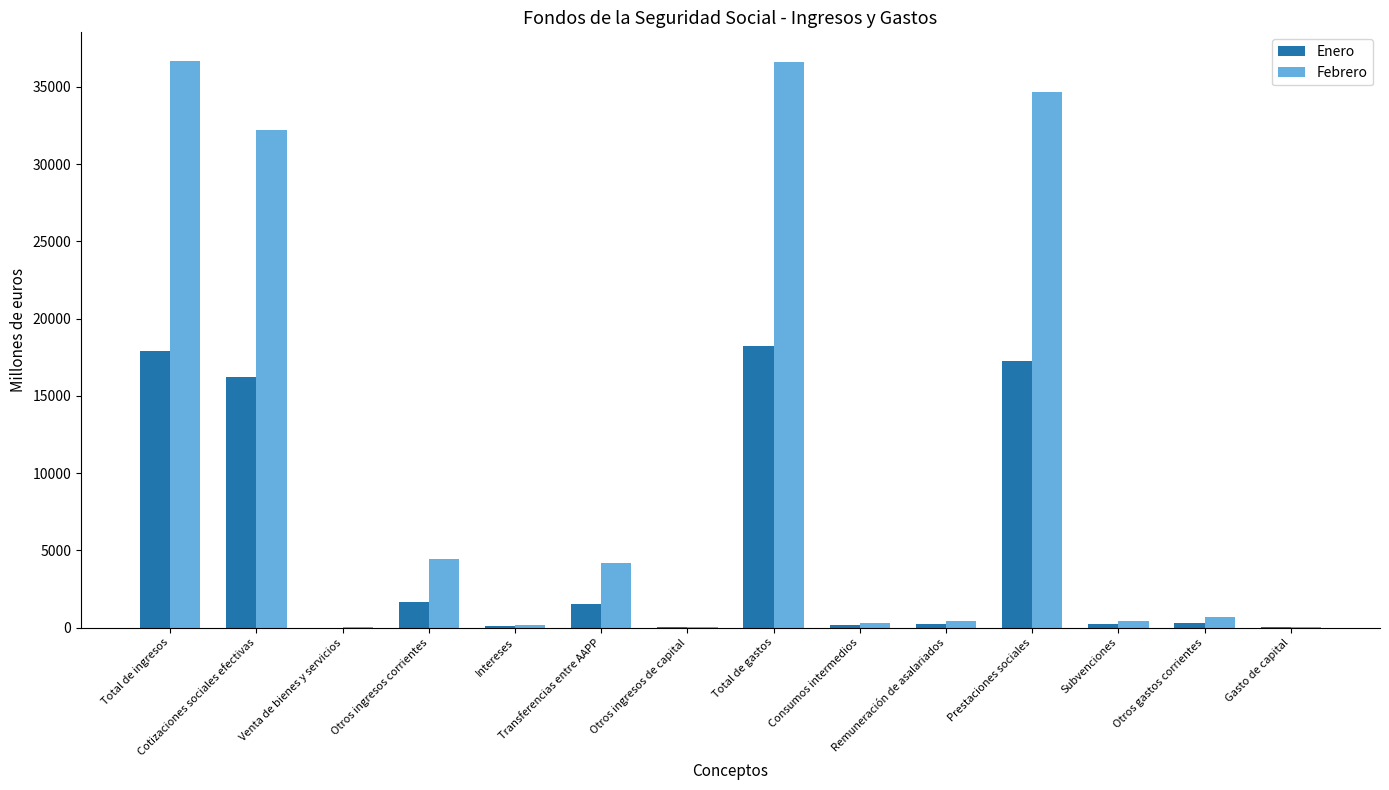

Which series has the largest range (max minus min)?

Febrero